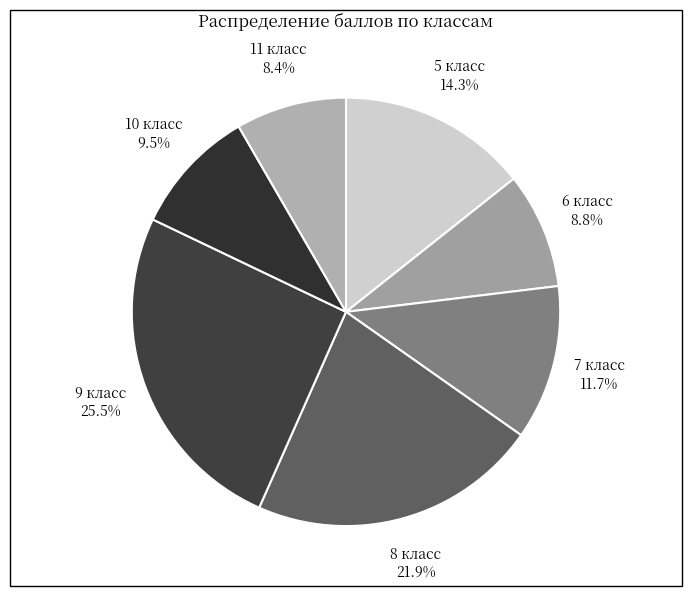

Between 7 класс and 11 класс, which is larger?

7 класс